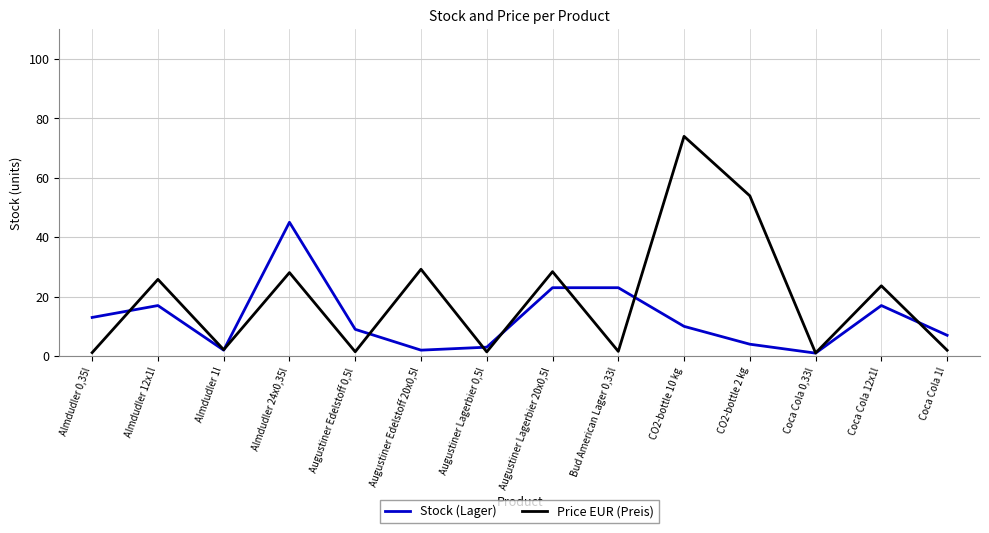

What is the lowest value of the Price EUR (Preis) series?

1.1